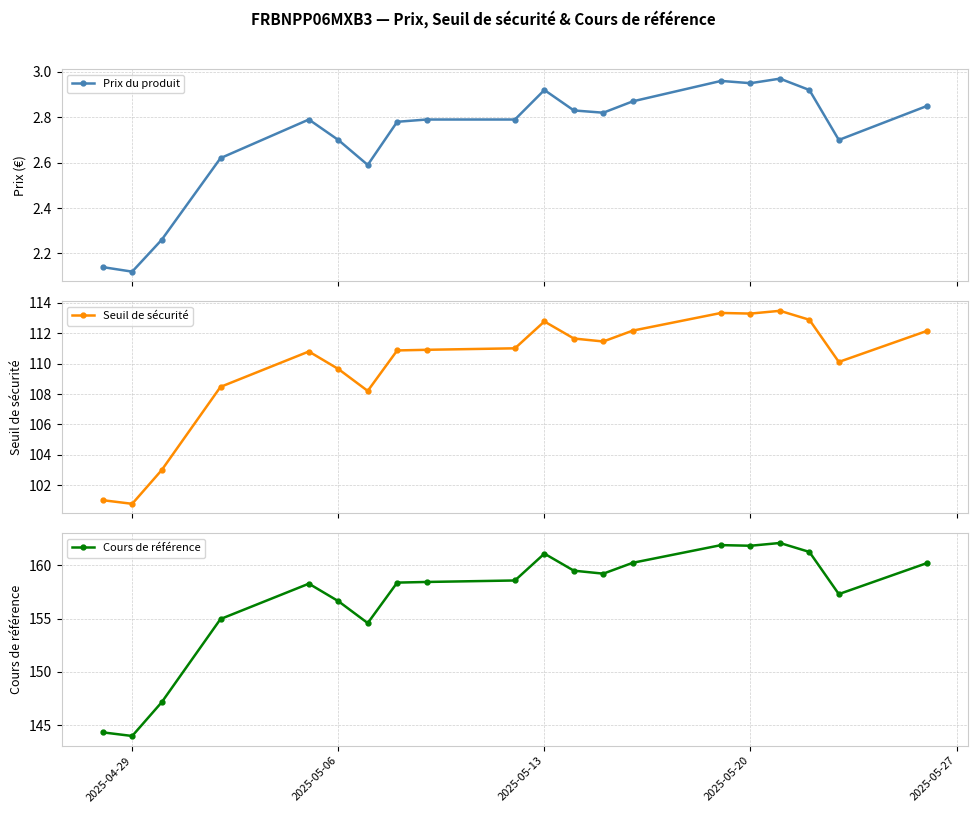

What is the value of the Seuil de sécurité point at the 2nd from the left?

100.8